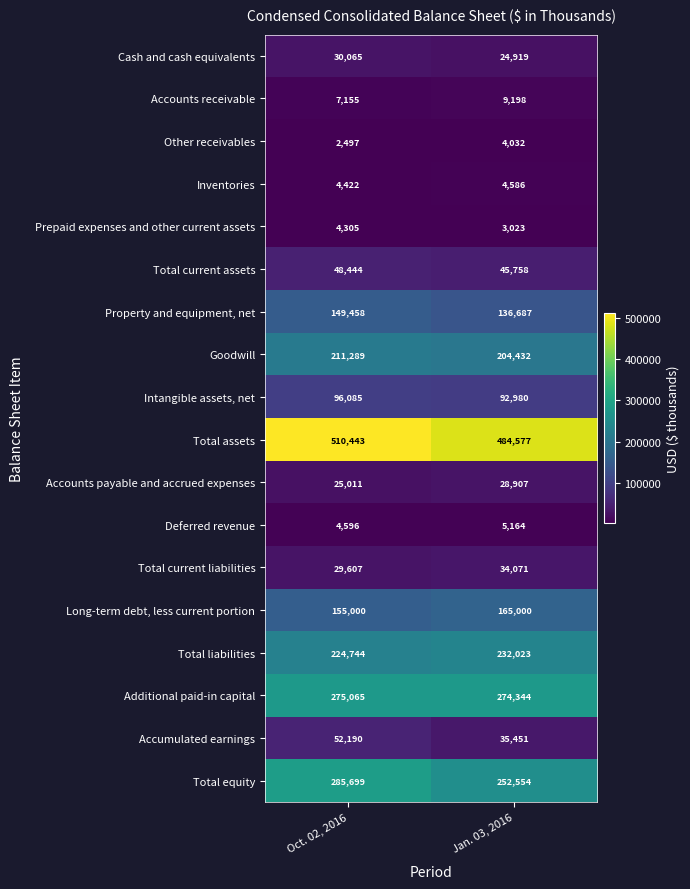

What is the total value across all series at Jan. 03, 2016?

2037706